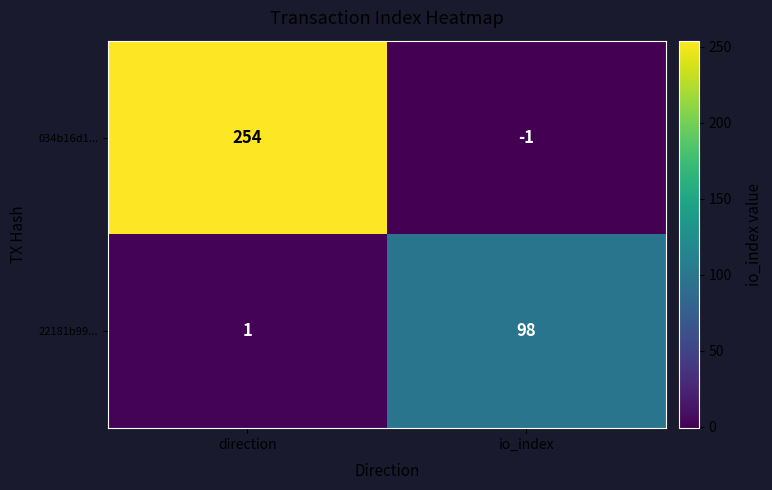

Where is 22181b99... nearest to the value 49?

direction